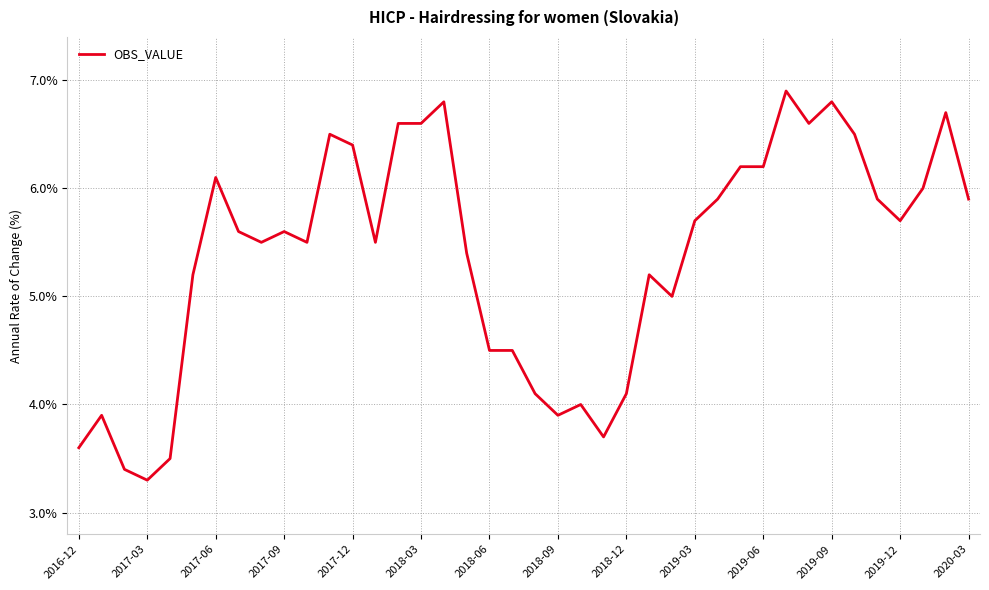

What is the greatest value displayed?

6.9